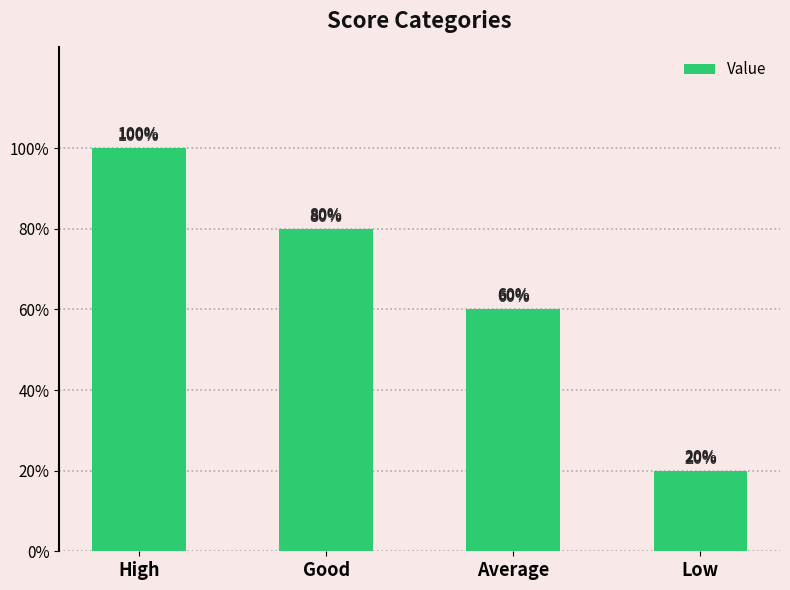

Rank the categories by value from lowest to highest.

Low, Average, Good, High